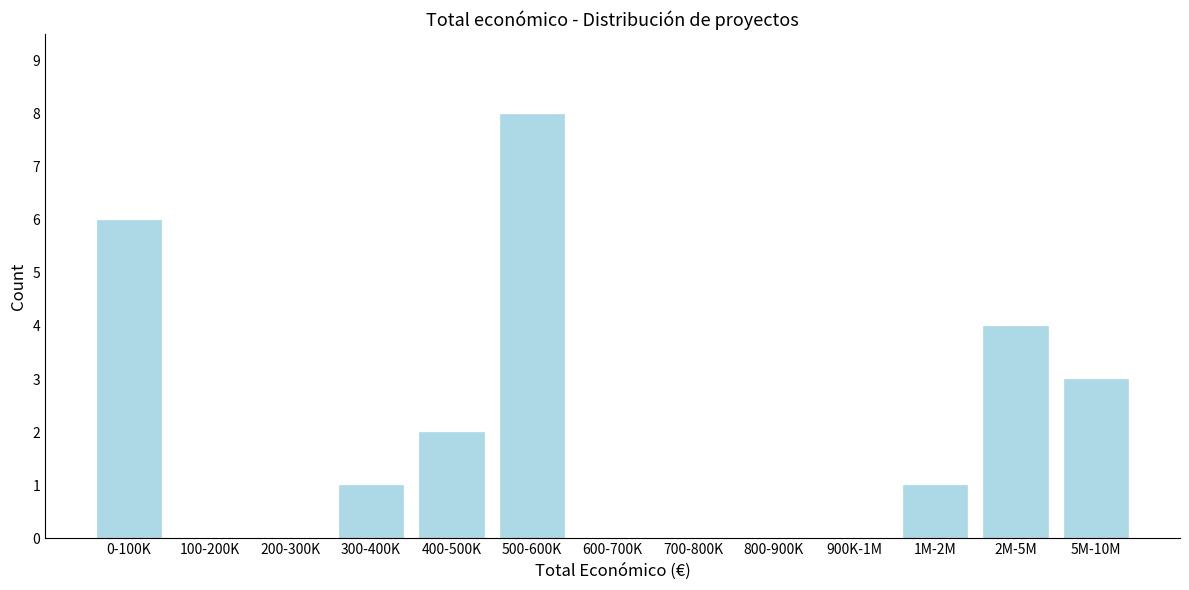

Reading left to right, list all the values displayed in this chart.

0-100K=6	100-200K=0	200-300K=0	300-400K=1	400-500K=2	500-600K=8	600-700K=0	700-800K=0	800-900K=0	900K-1M=0	1M-2M=1	2M-5M=4	5M-10M=3